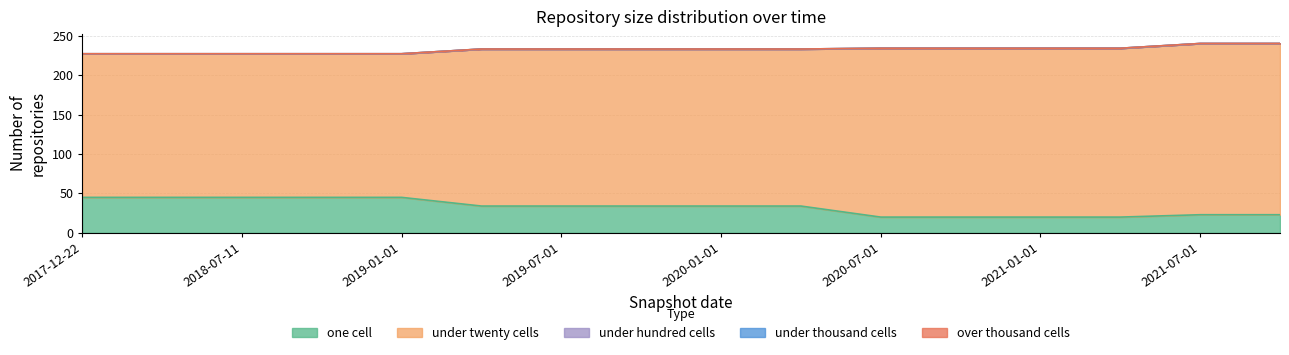

How many categories are shown in the chart?

16